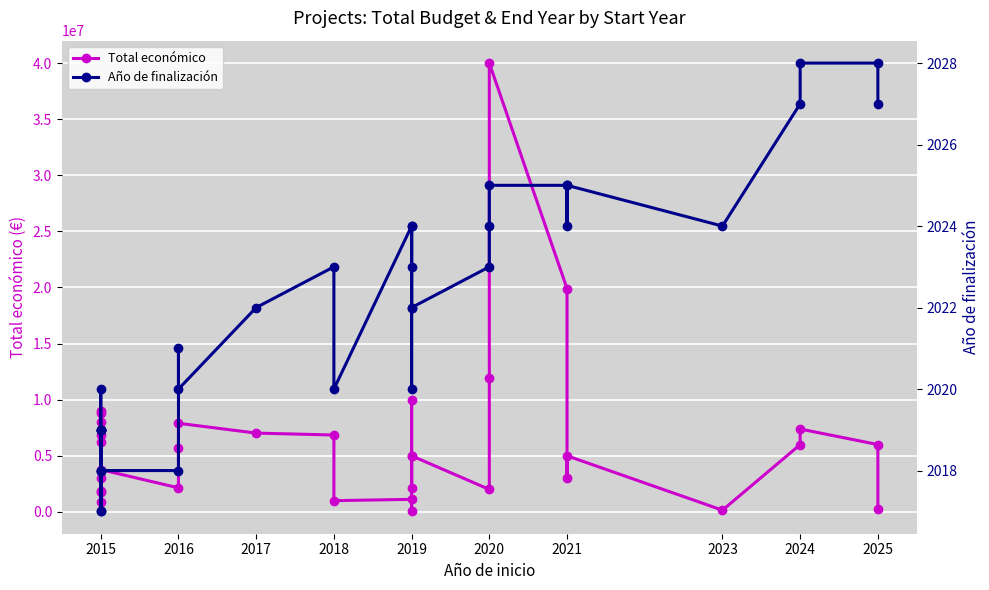

What is the sum of the Total económico values at 2021 and 2025?

3203954